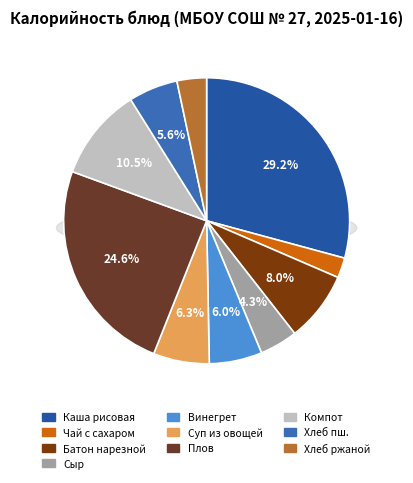

Is Хлеб пшеничный the majority of the pie?

No